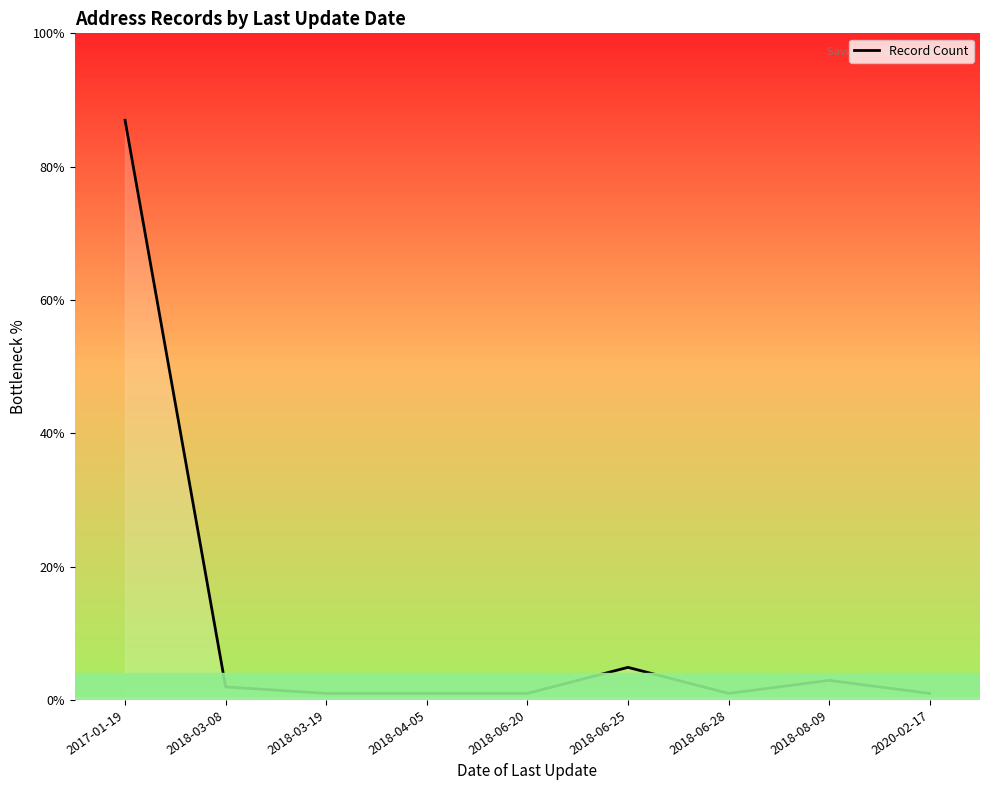

Does the chart display data point markers on the line(s)?

No